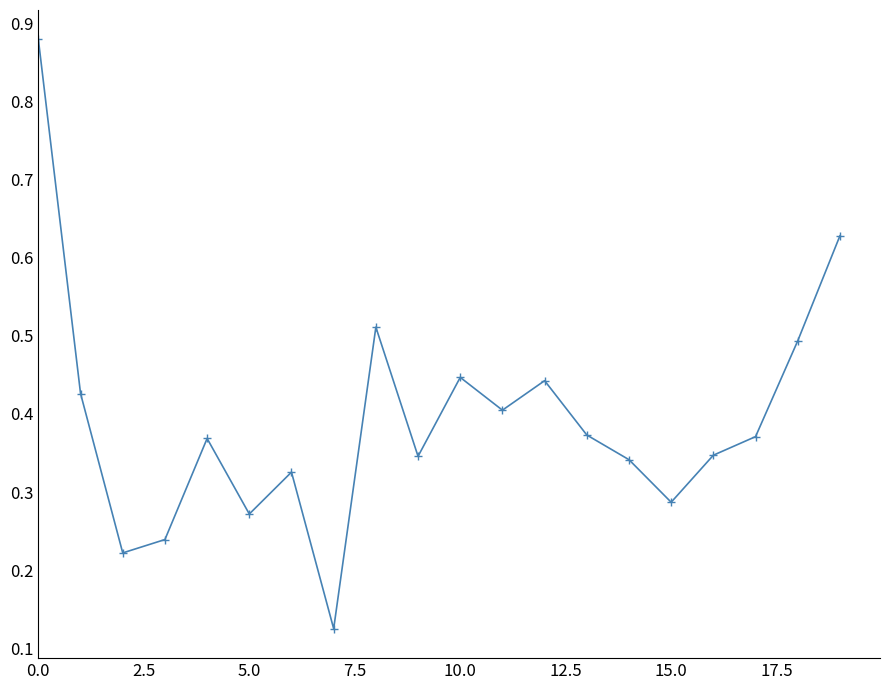

What is the difference between the maximum and minimum values?

0.8